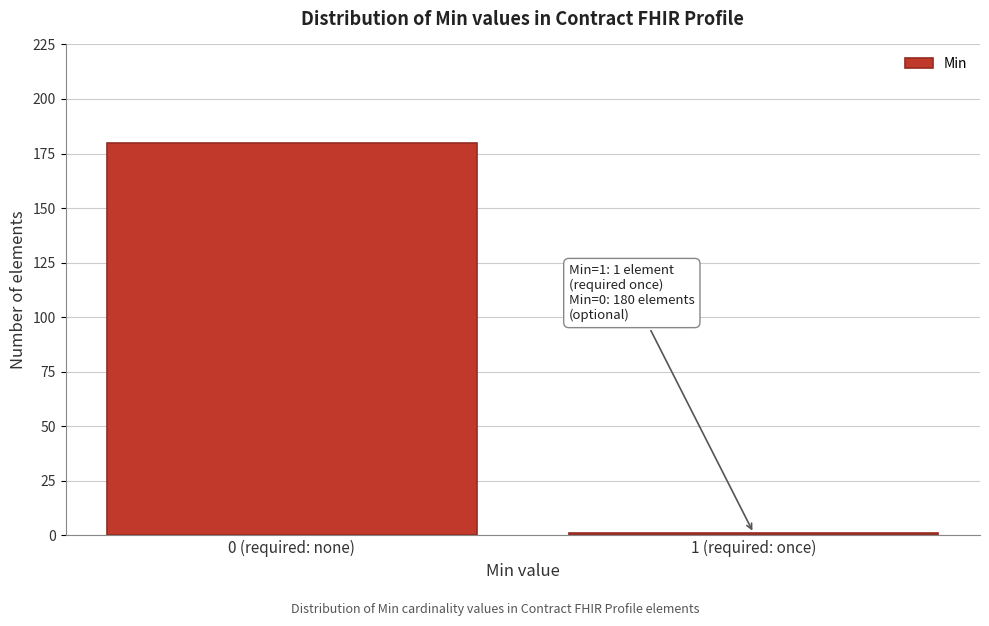

Reading right to left, list all the values displayed in this chart.

1	180